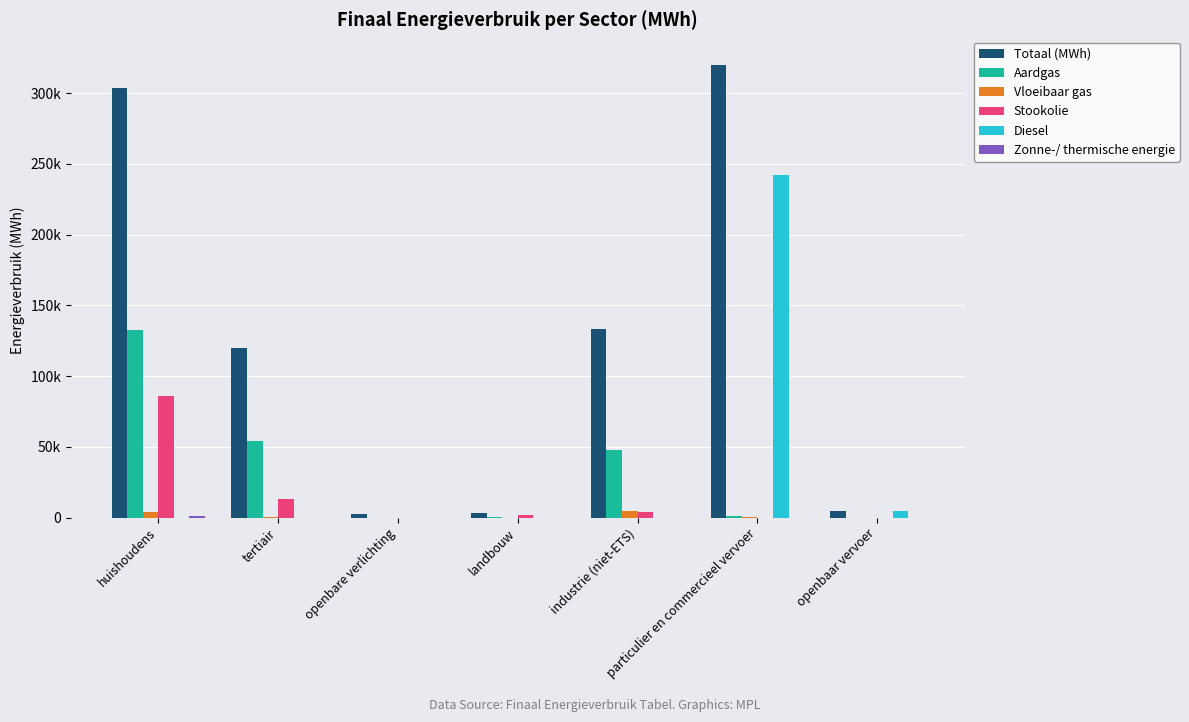

What is the difference between the maximum and second lowest values in the Totaal (MWh) series?

316926.7